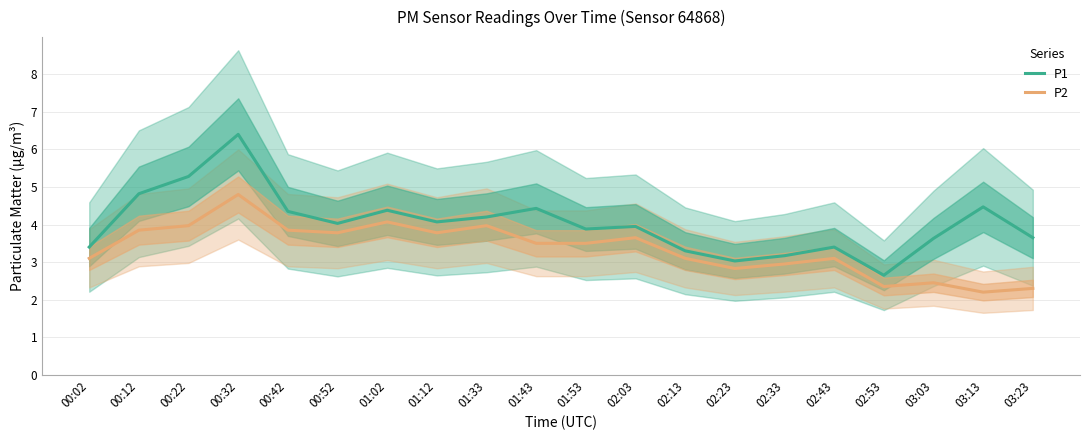

The P2 series shows 2.5 at 03:03. True or false?

True